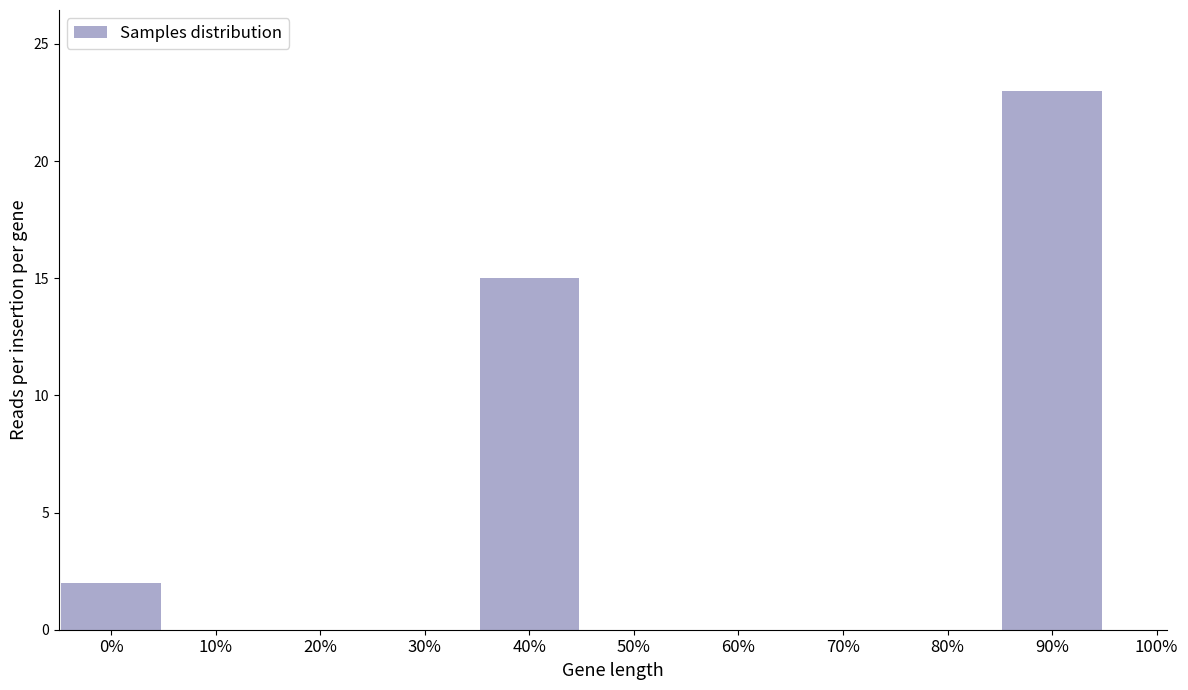

Reading left to right, list all the values displayed in this chart.

0%=2	10%=0	20%=0	30%=0	40%=15	50%=0	60%=0	70%=0	80%=0	90%=23